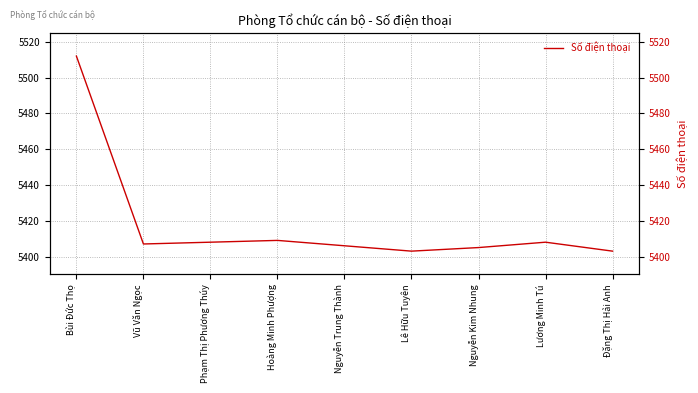

Reading left to right, extract all data points from this chart.

Bùi Đức Thọ=5512	Vũ Văn Ngọc=5407	Phạm Thị Phương Thúy=5408	Hoàng Minh Phượng=5409	Nguyễn Trung Thành=5406	Lê Hữu Tuyên=5403	Nguyễn Kim Nhung=5405	Lương Minh Tú=5408	Đặng Thị Hải Anh=5403